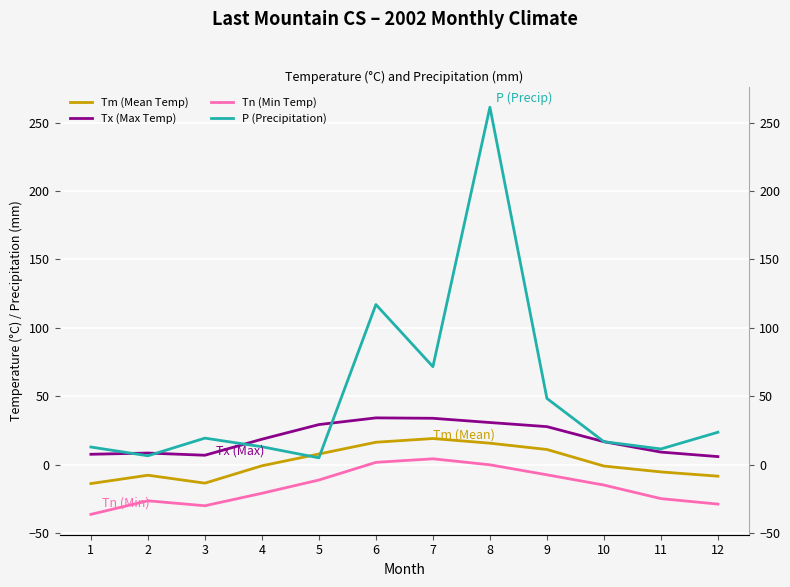

How many data points in Tm (Mean Temp) are above 0?

5